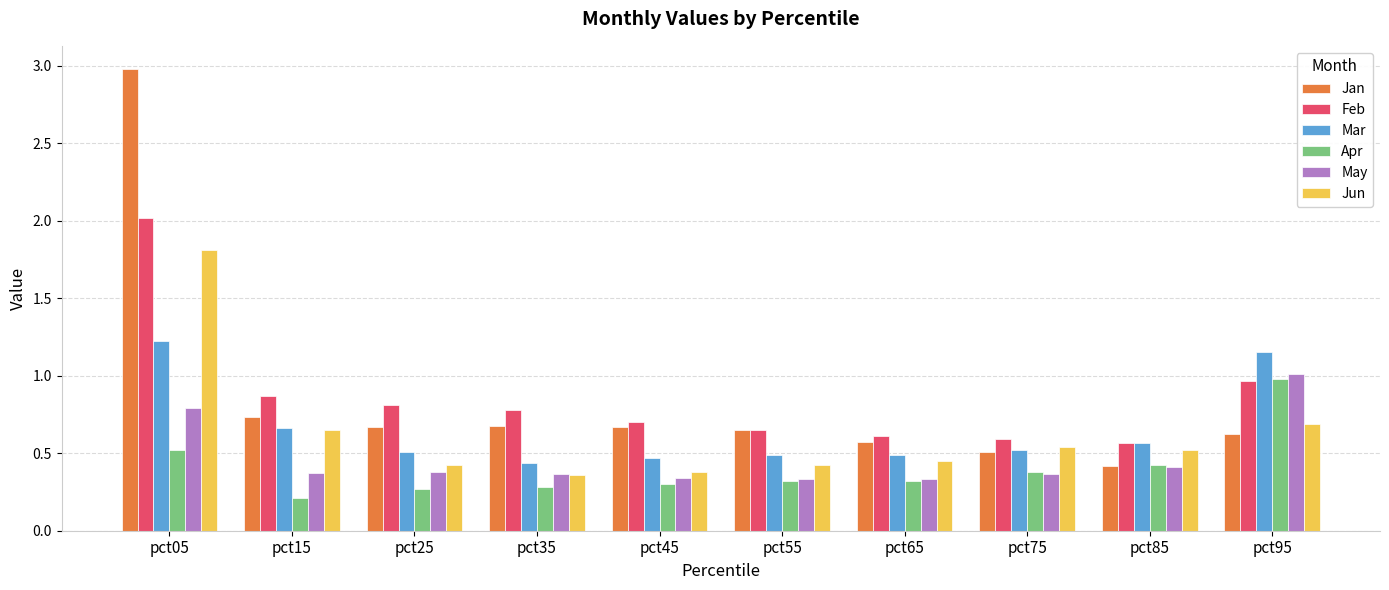

Between pct05 and pct25, which series saw the biggest shift?

Jan